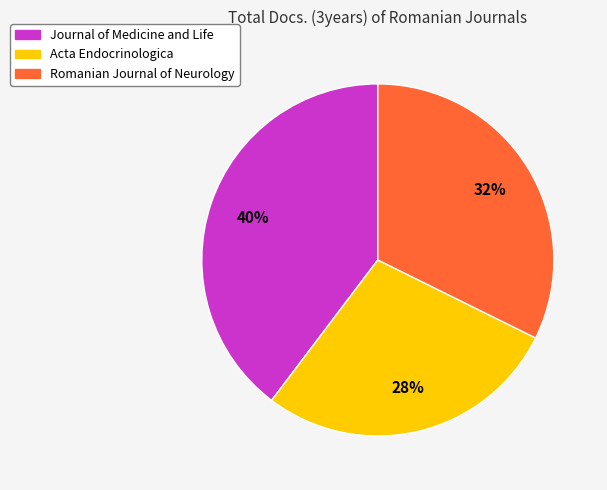

To the nearest percent, what is the difference between the largest and smallest slice percentages?

12%